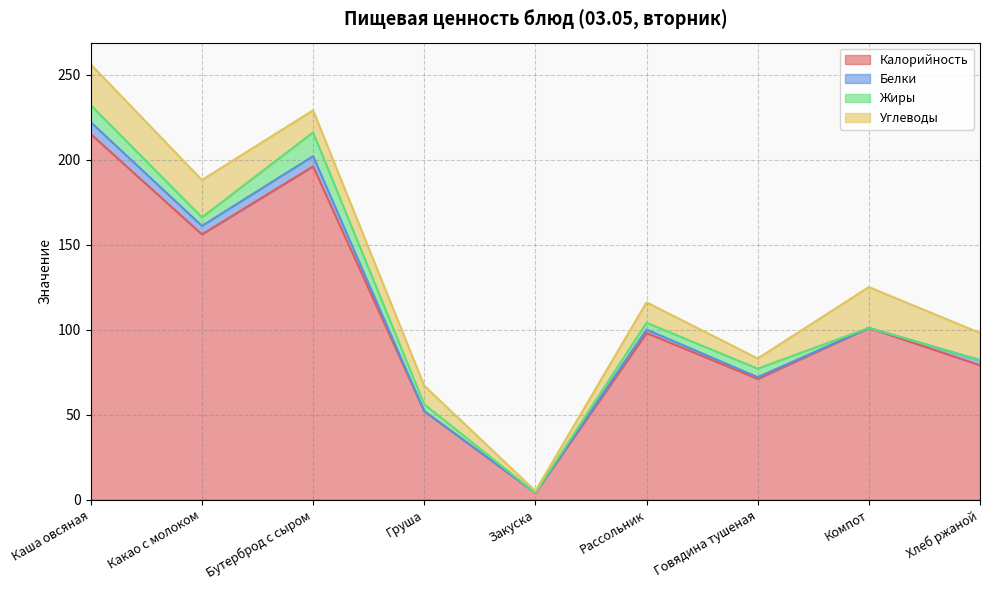

What position from the right is Груша?

6